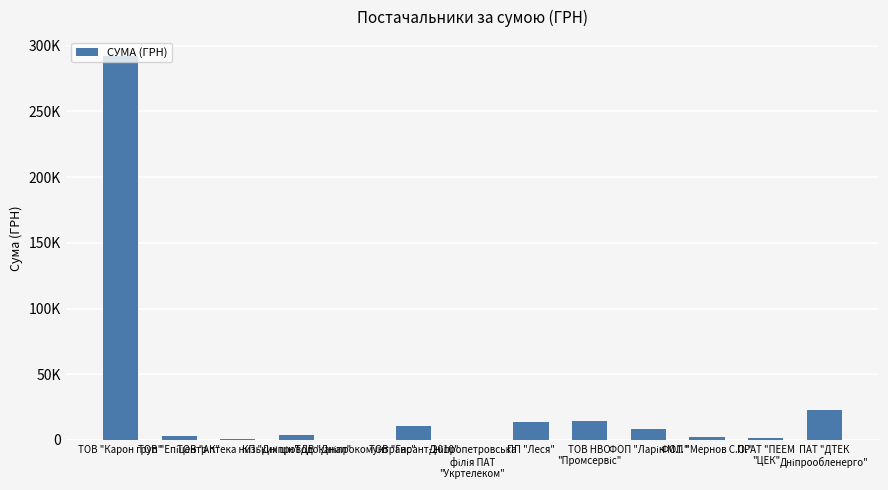

What is the difference between the maximum and minimum values?

291862.1